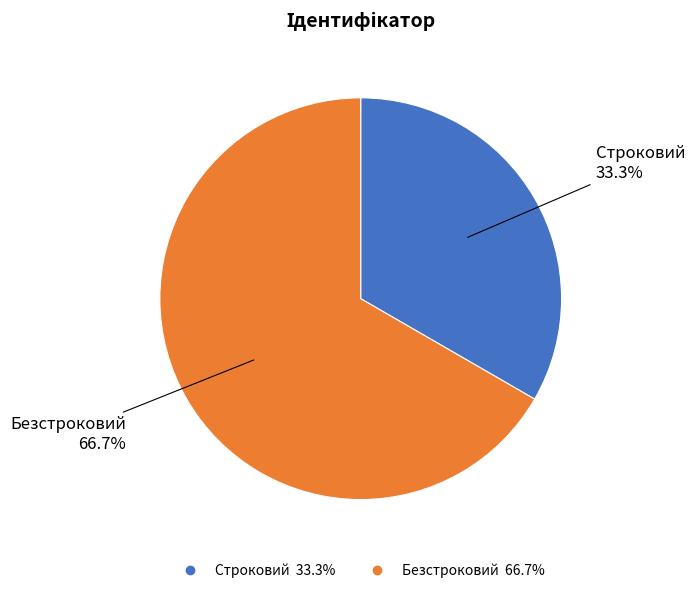

Is it true that Безстроковий is 76% of the pie?

False